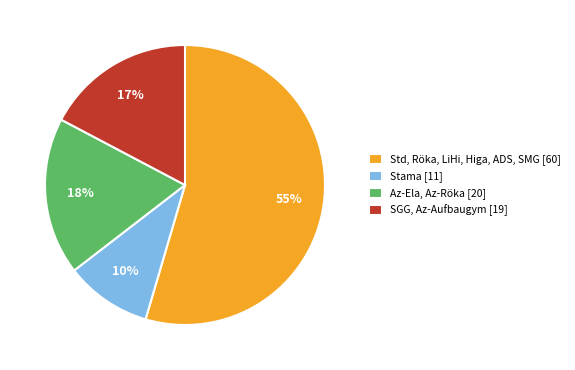

To the nearest percent, what percentage of the pie is Az-Ela, Az-Röka [20]?

18%